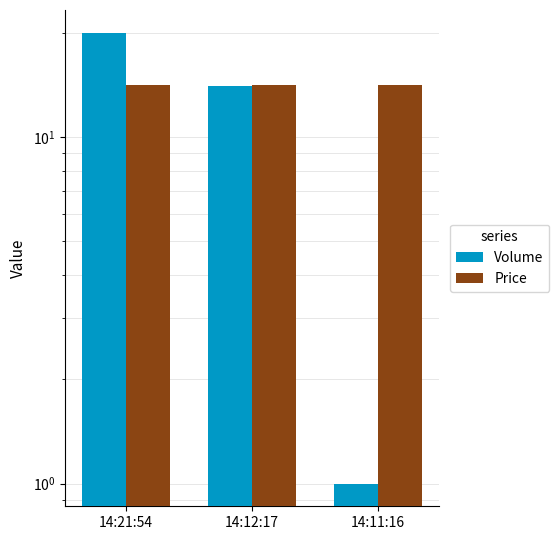

What is the sum of all Price values?

42.4